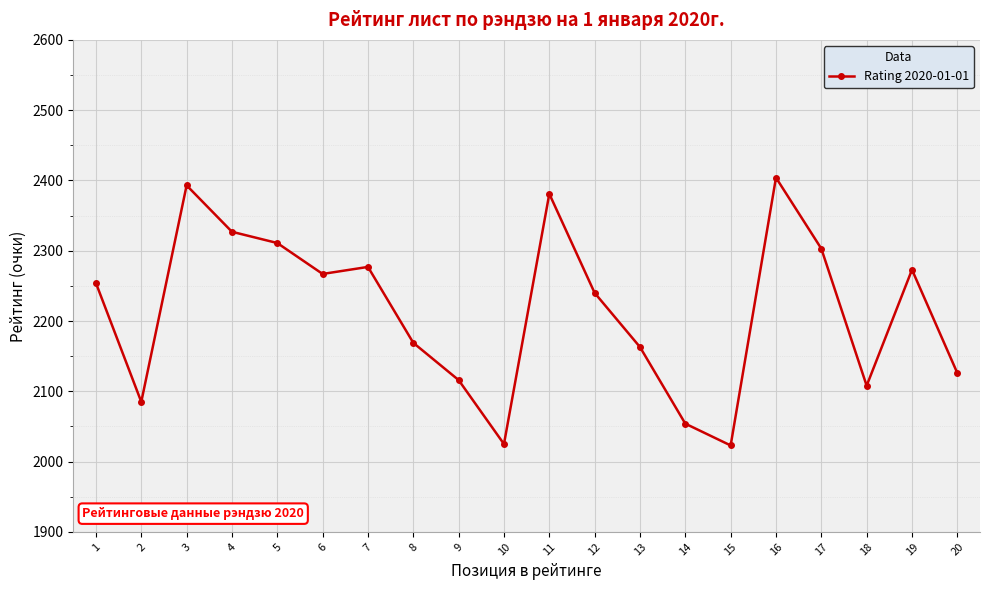

What is the ratio of the value at 19 to the value at 4?

1.0